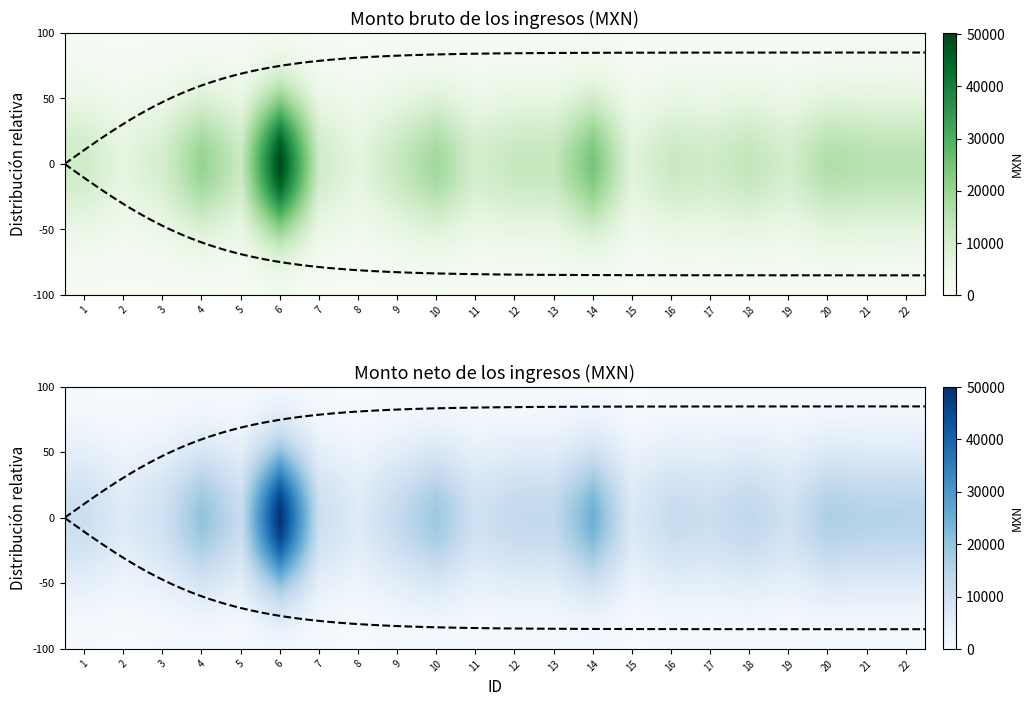

What is the smallest value displayed?

263.6